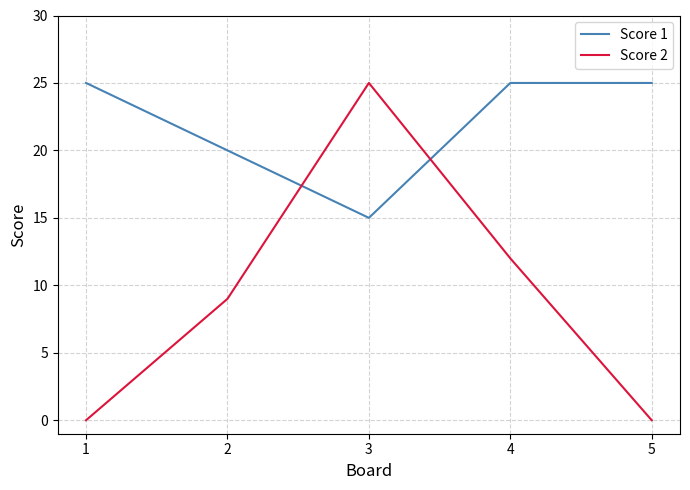

Rank the series at 3 from lowest to highest value.

Score 1, Score 2